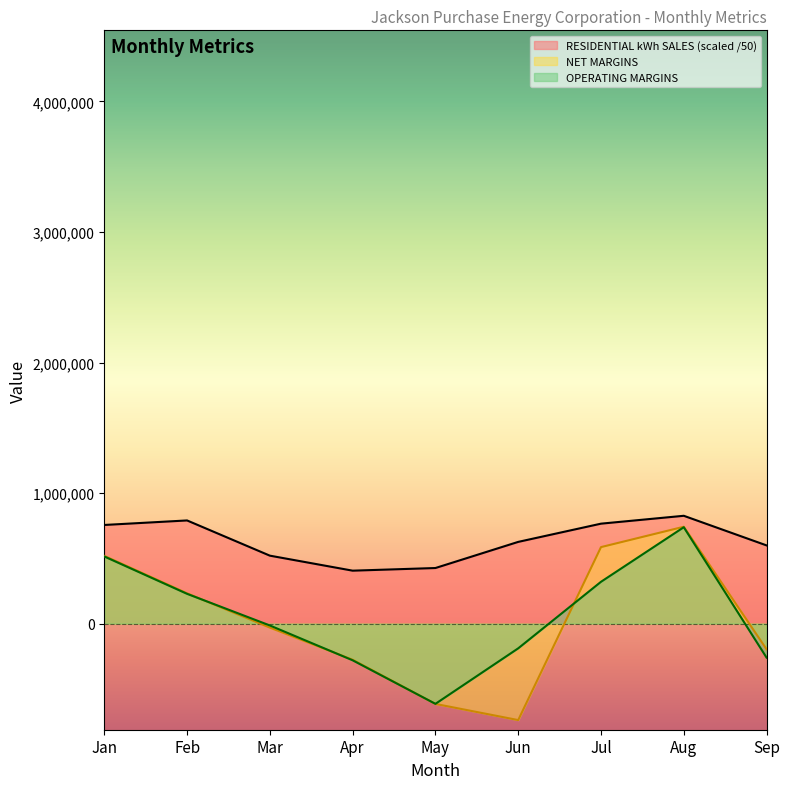

In RESIDENTIAL kWh SALES, how many points are lower than both neighbors (excluding endpoints)?

1